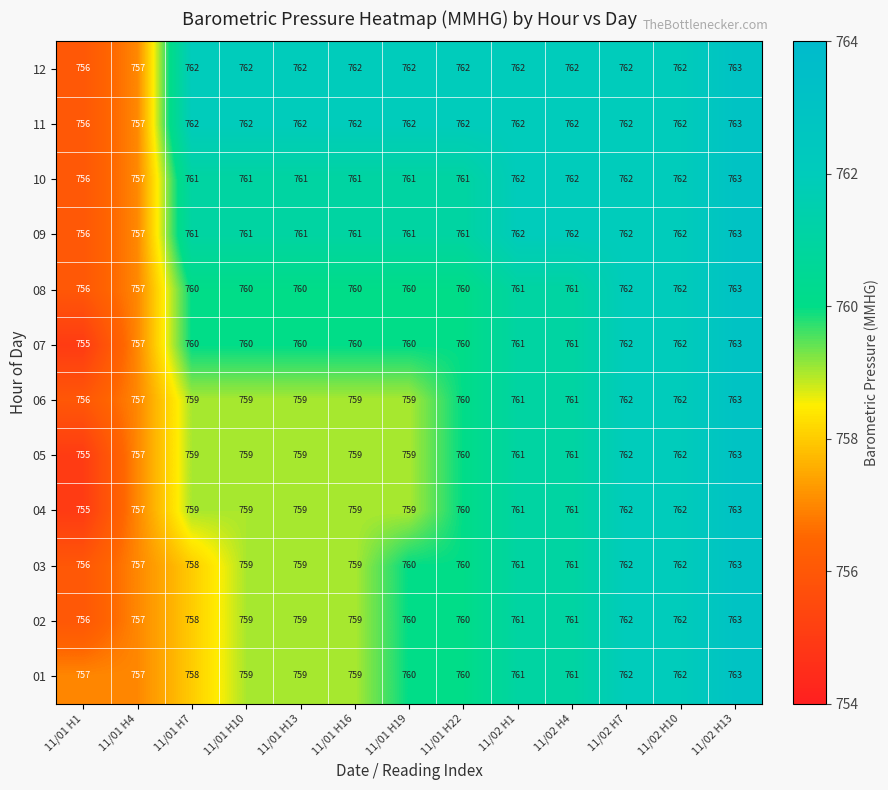

What is the total value across all series at 11/02 H10?

9144